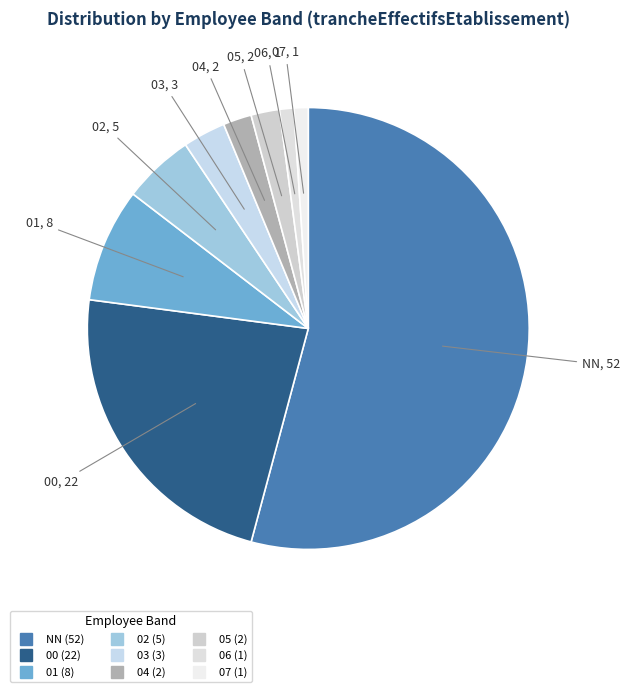

What is the largest slice in the pie chart?

NN